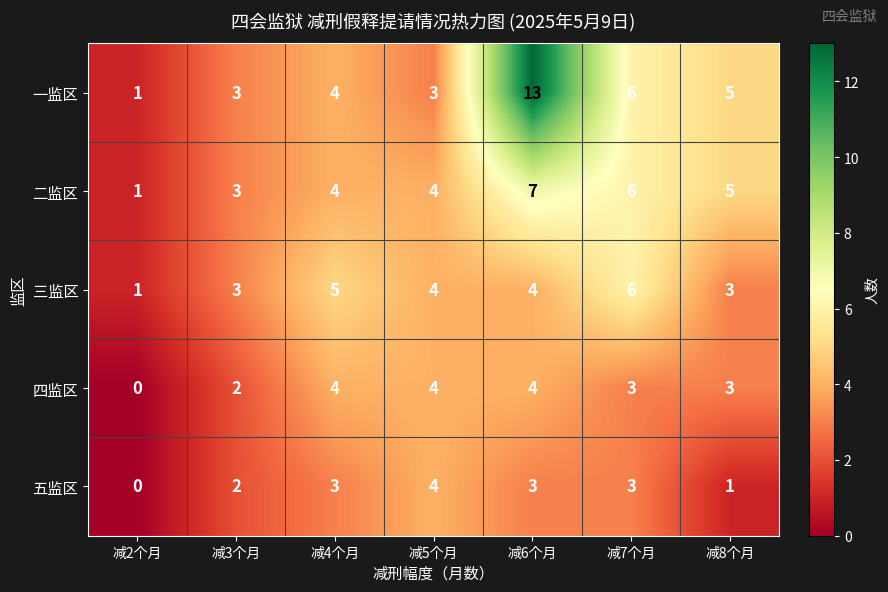

What is the difference between the 一监区 values at 减4个月 and 减2个月?

3